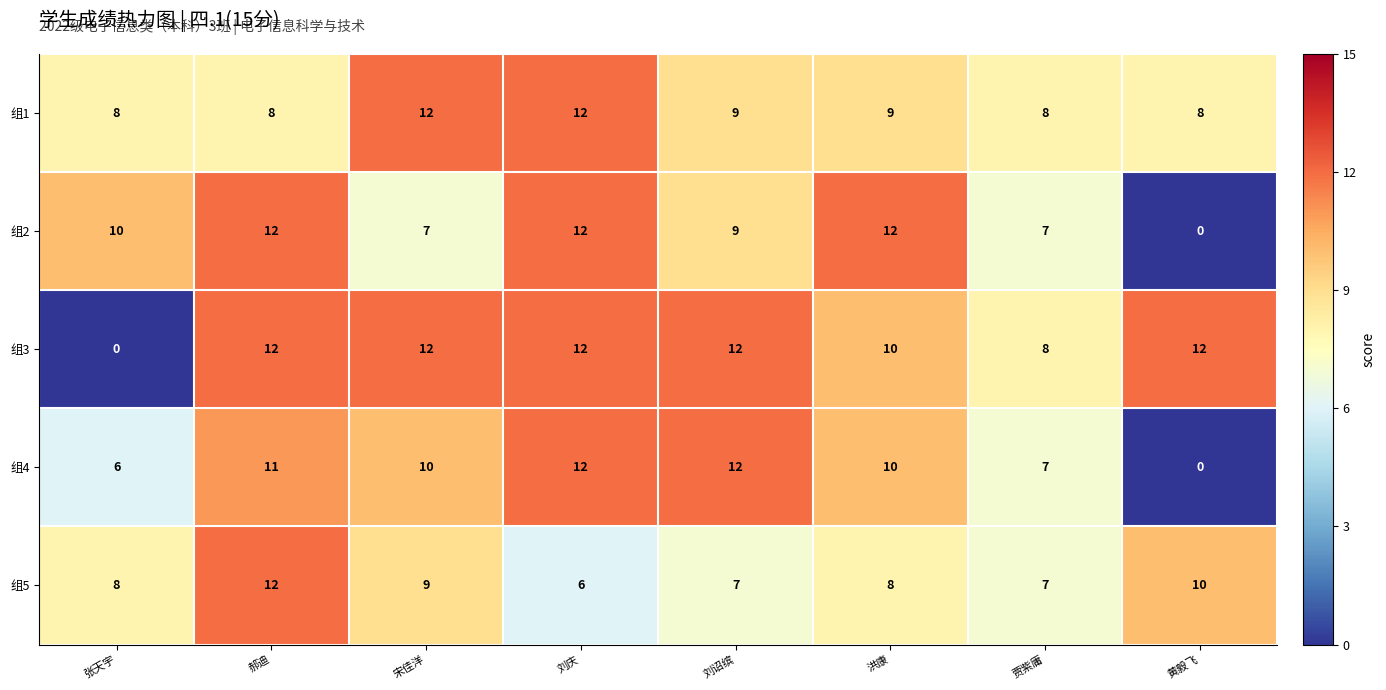

Where is 组3 nearest to the value 6?

贾紫庸